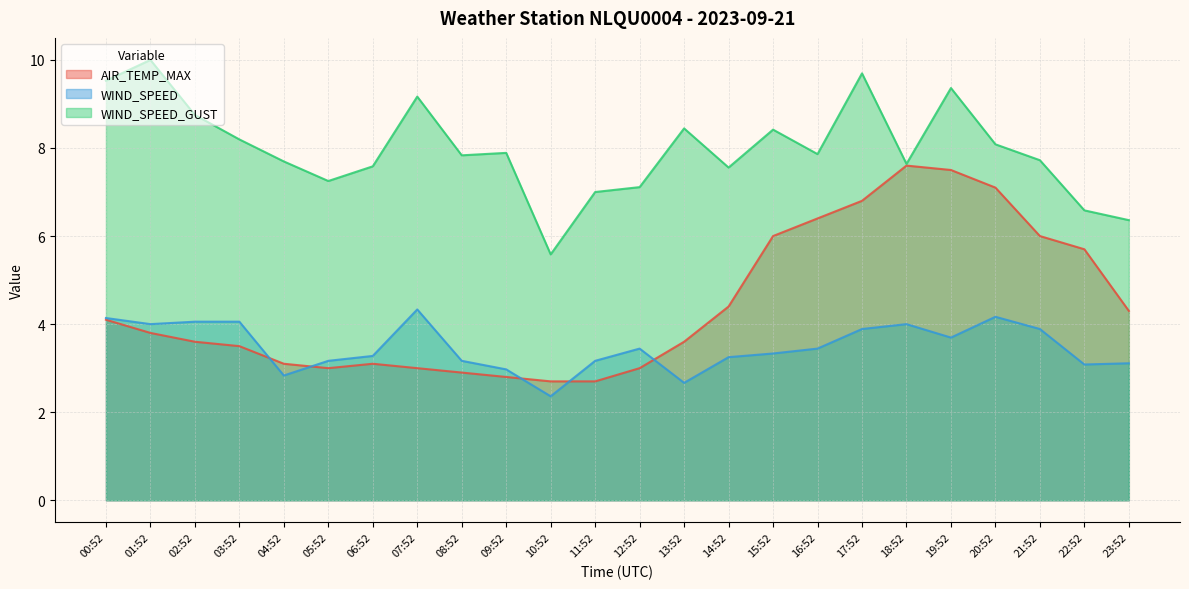

At which category does AIR_TEMP_MAX reach its first local peak?

06:52